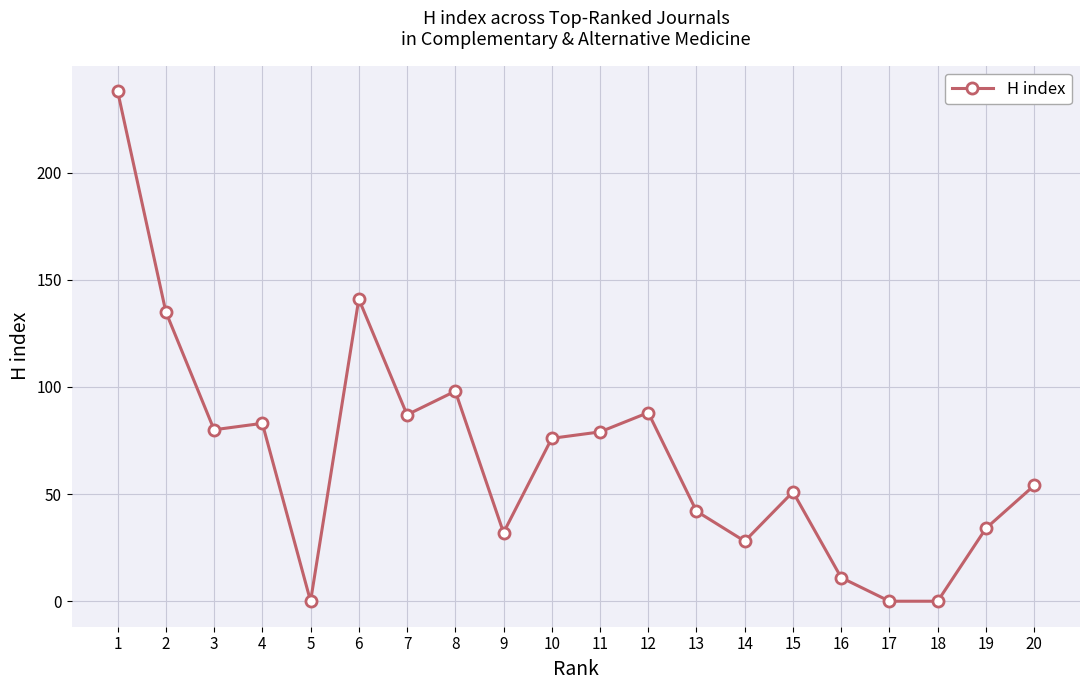

How many data points are less than 76?

10